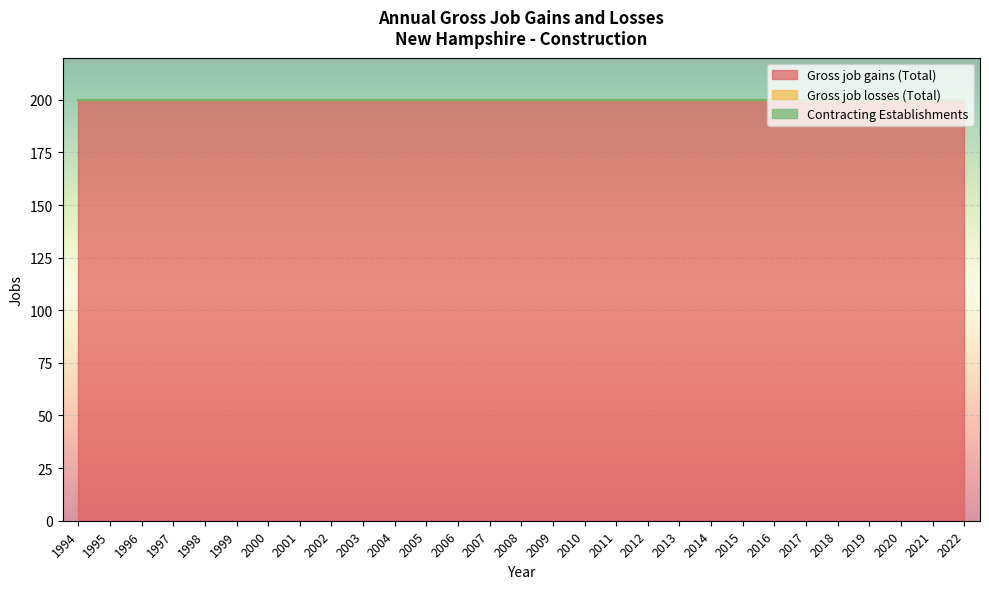

Count the number of data series in this chart.

3